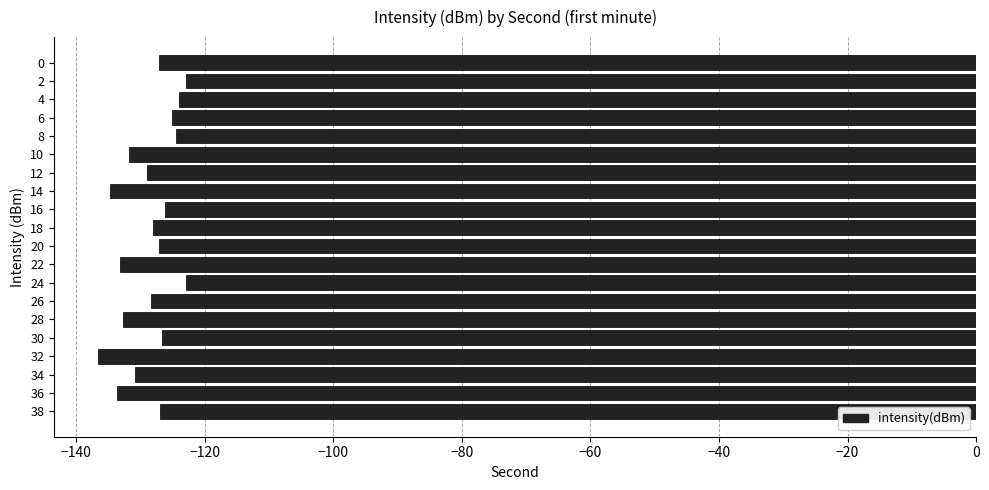

What is the difference between the values at 12 and 28?

3.8